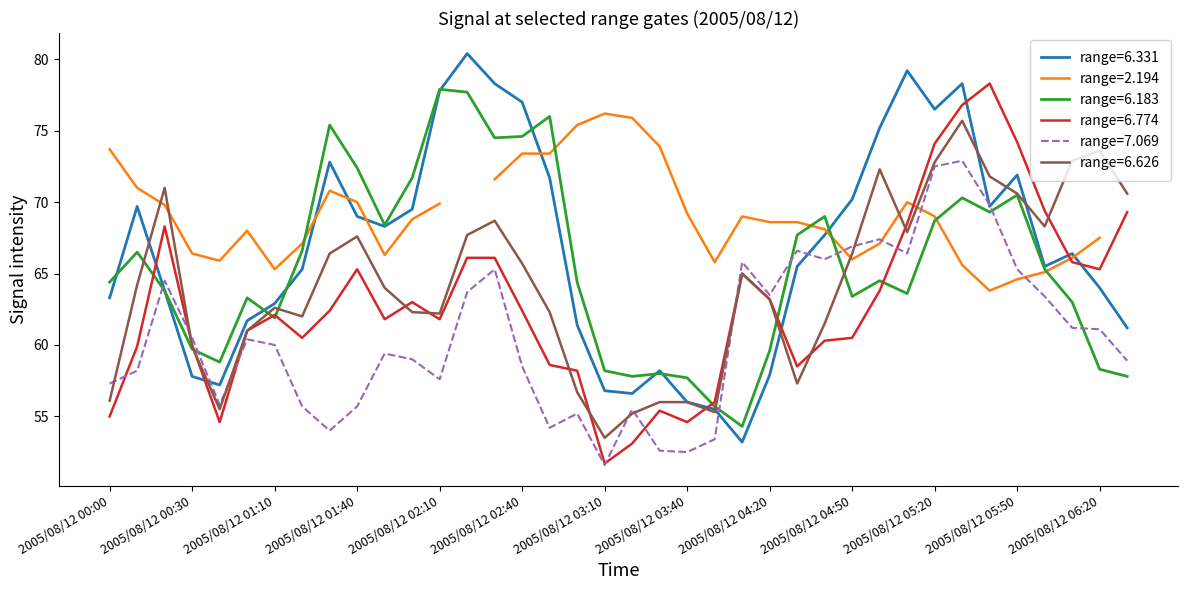

In   7.069, how many points are higher than both neighbors (excluding endpoints)?

10